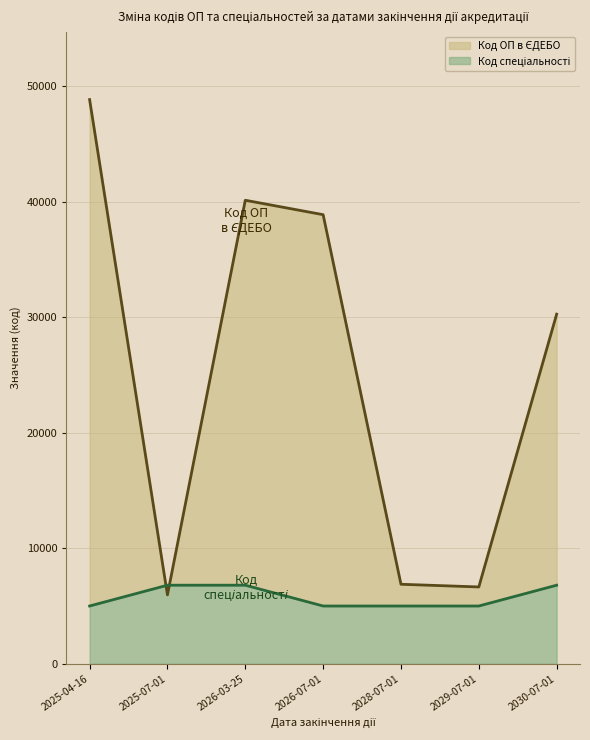

How many values in the Код спеціальності series exceed 5000?

3